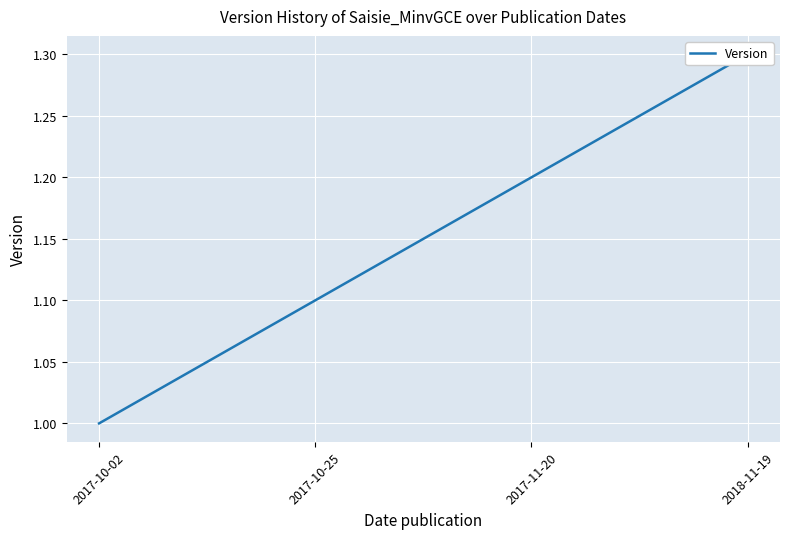

Which category has the highest value across all series?

2018-11-19